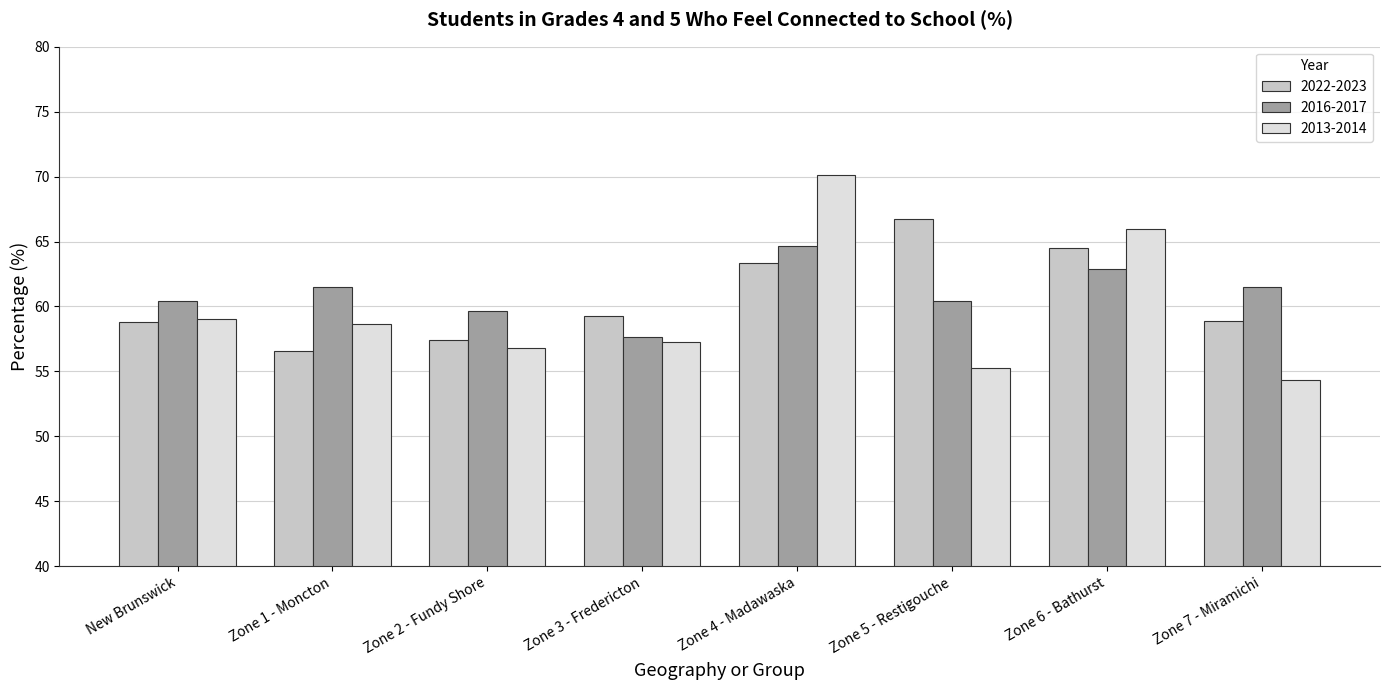

Is the value of 2013-2014 at Zone 6 - Bathurst greater than the value of 2016-2017 at Zone 4 - Madawaska?

Yes